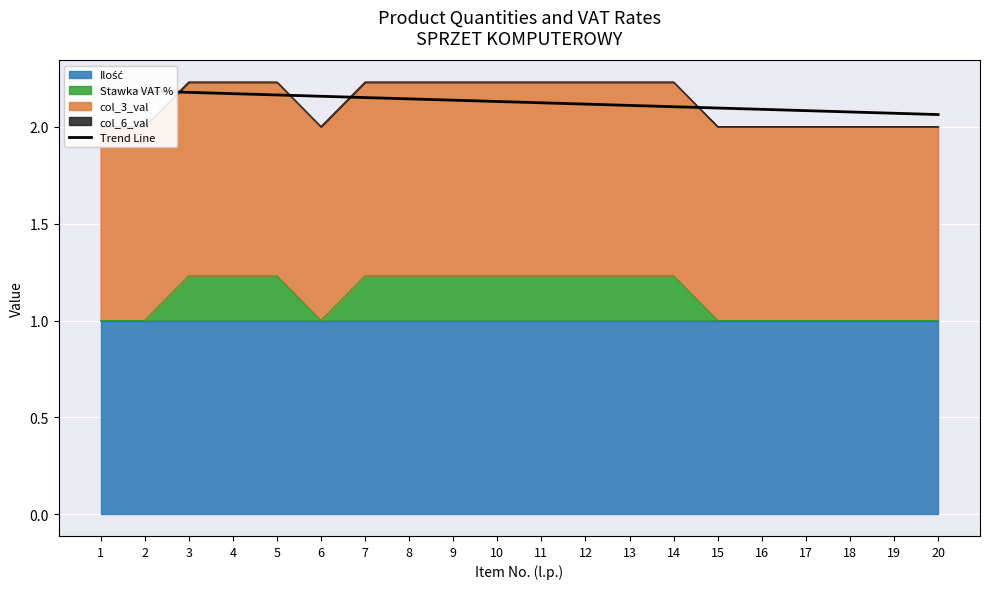

Between 3 and 14, which is larger?

3